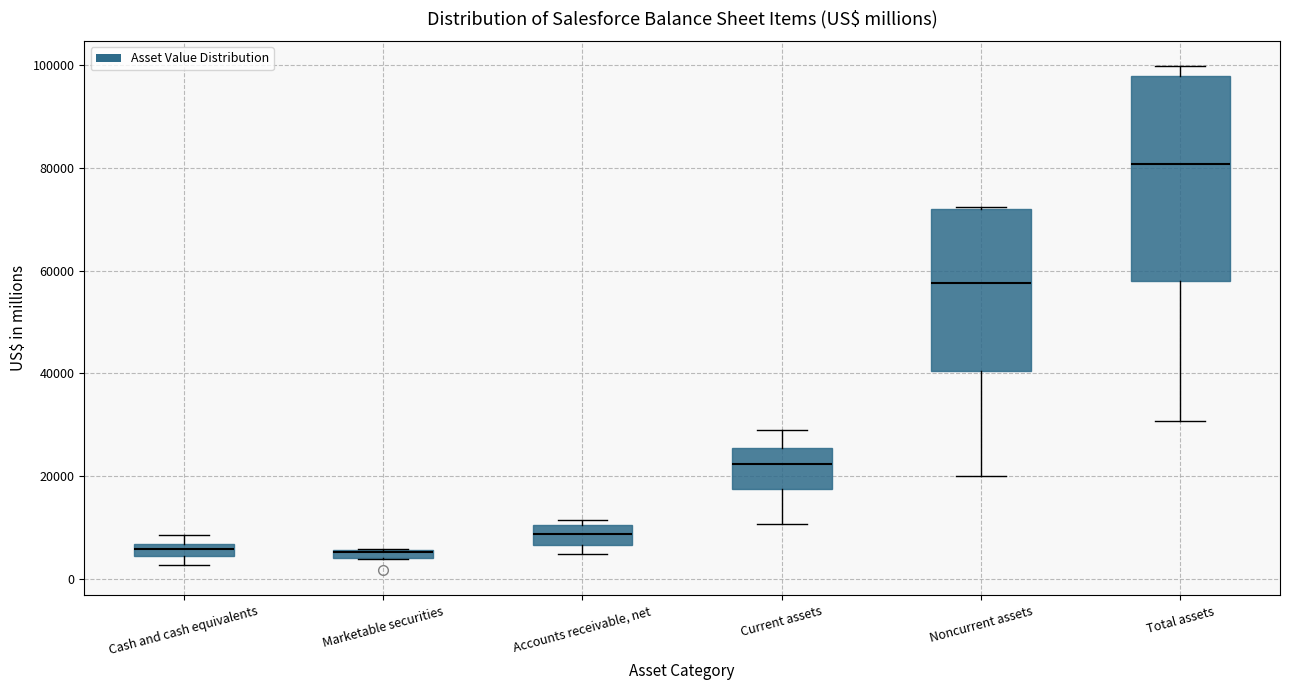

Which box is the tallest, from its lower edge to its upper edge?

Total assets